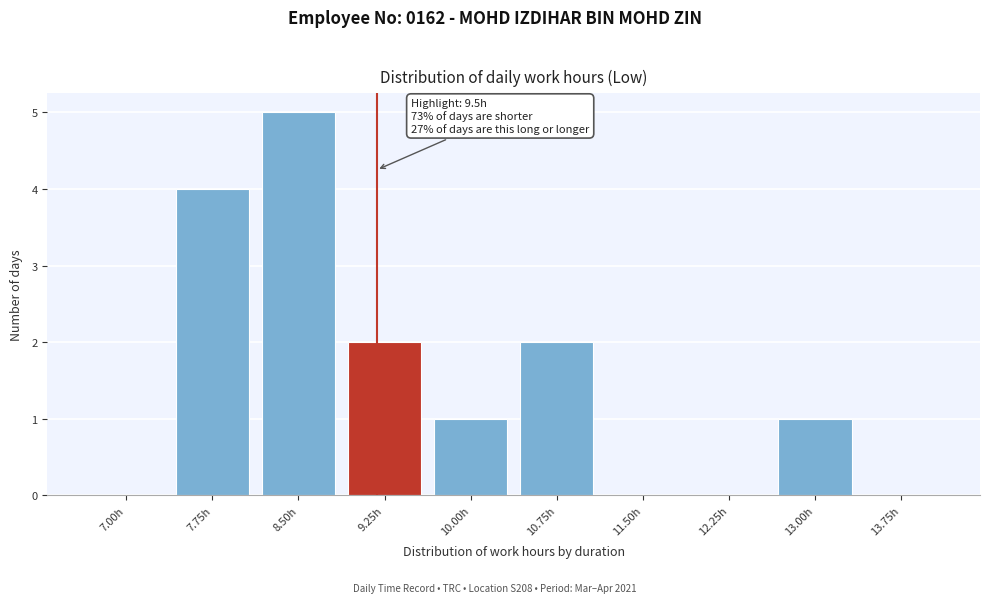

Reading right to left, what are all the values shown in this chart?

13.75h=0	13.00h=1	12.25h=0	11.50h=0	10.75h=2	10.00h=1	9.25h=2	8.50h=5	7.75h=4	7.00h=0